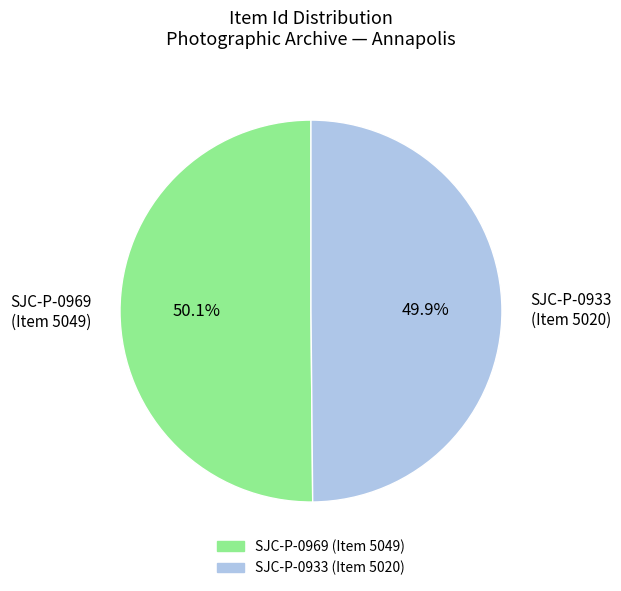

Combined, what portion of the pie is SJC-P-0969 (Item 5049) and SJC-P-0933 (Item 5020)?

100.0%